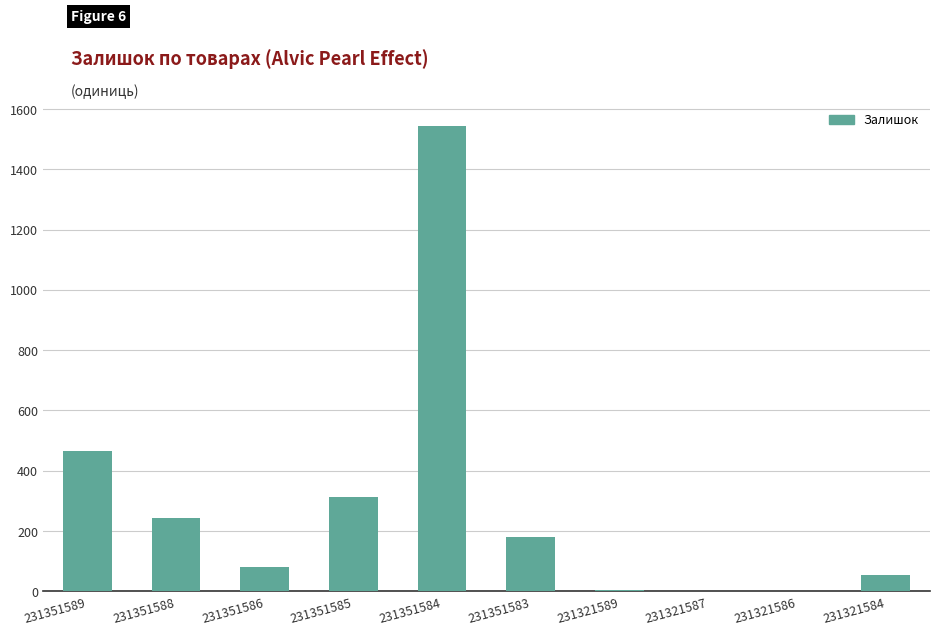

What is the change in value from 231351585 to 231321587?

-311